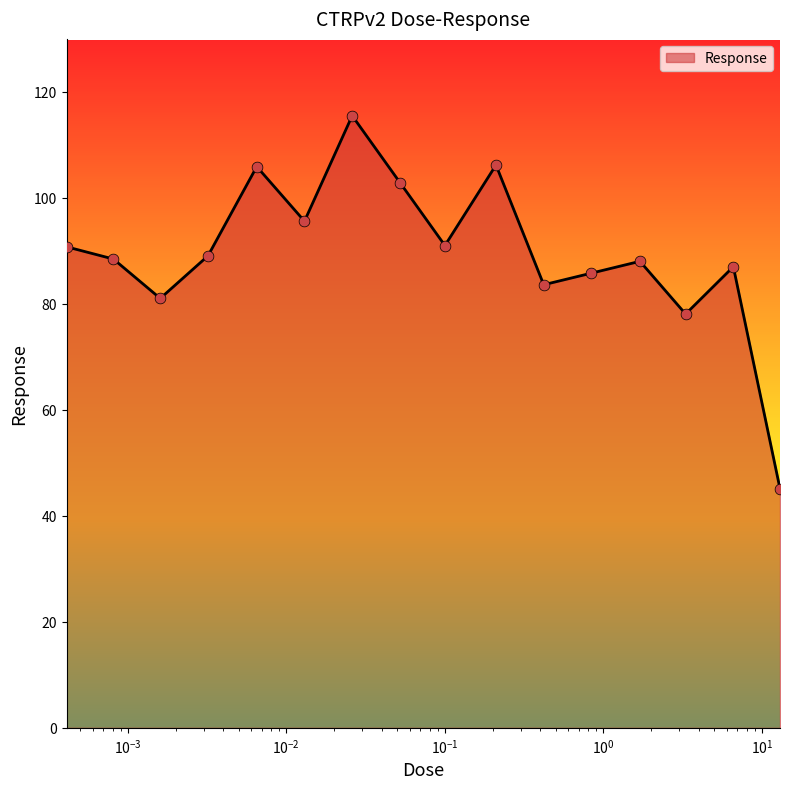

What is the difference between the maximum and minimum values?

70.4